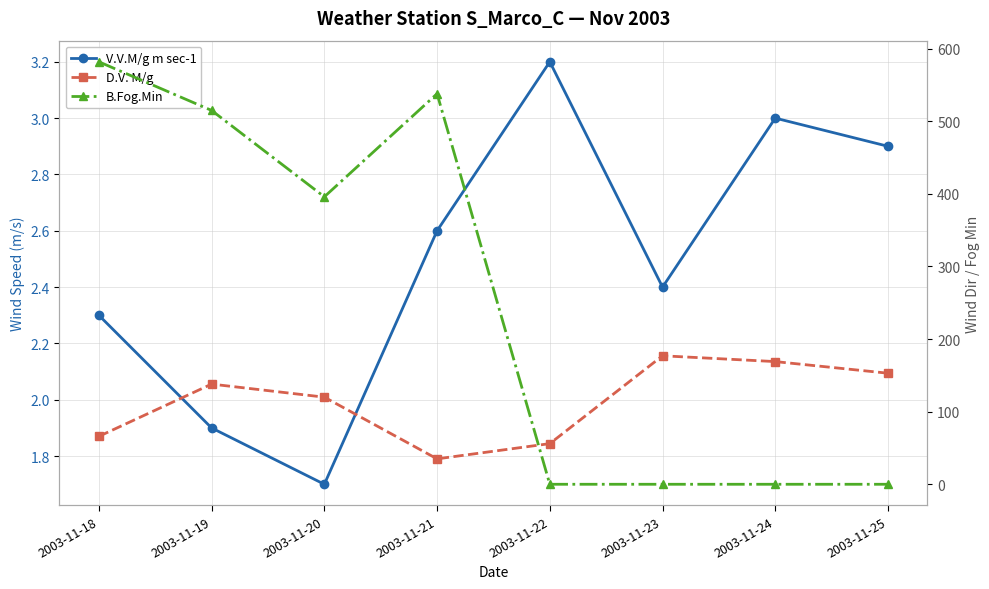

What is the difference between the highest and lowest values at 2003-11-18?

579.7